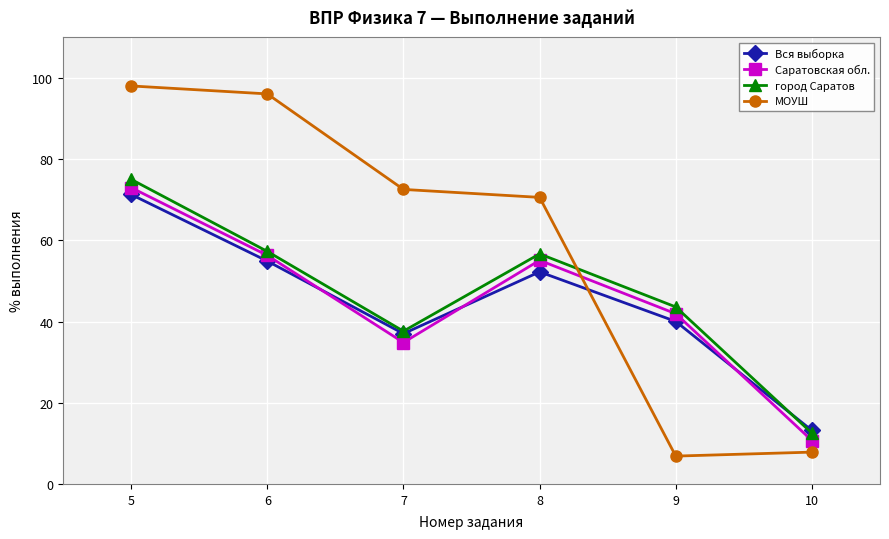

What is the value of the МОУШ point at the 4th from the left?

70.6